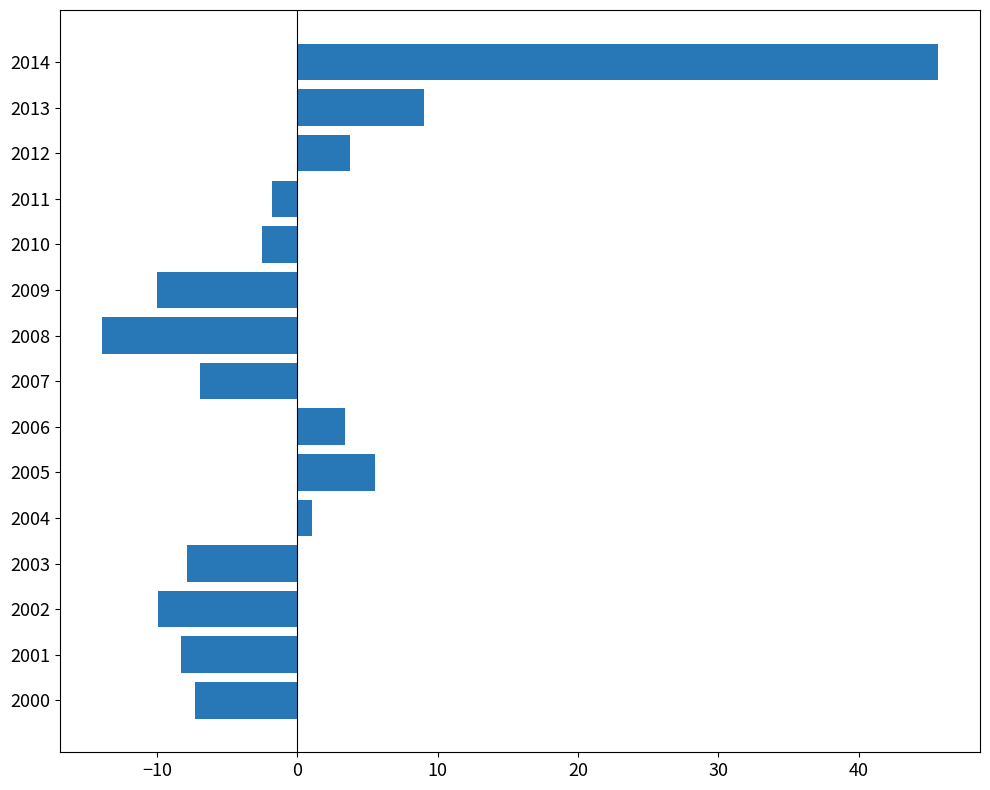

What is the change in value from 2006 to 2014?

+42.2